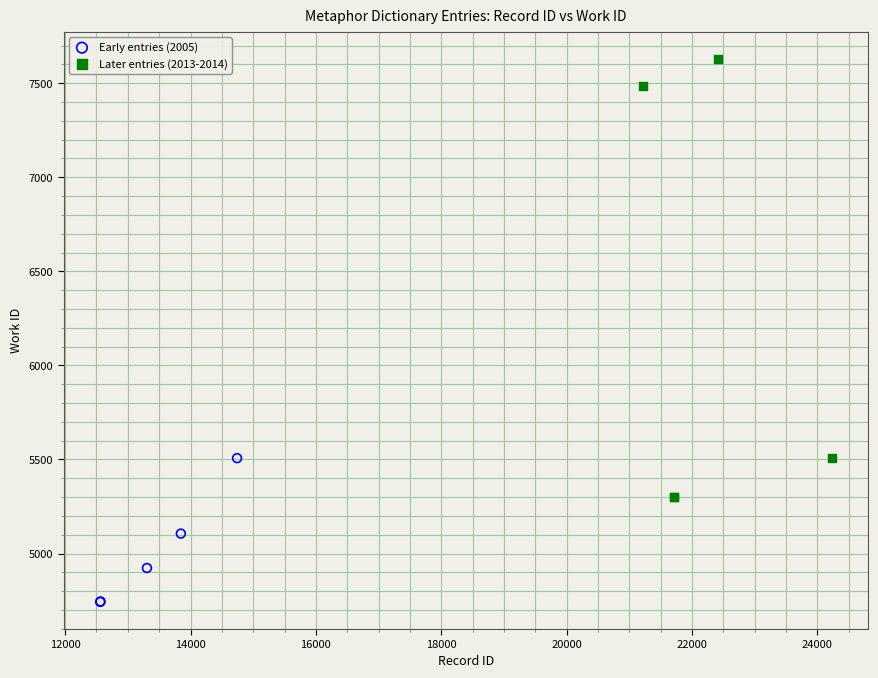

Which series has the largest Y range (max minus min)?

Later entries (2013-2014)